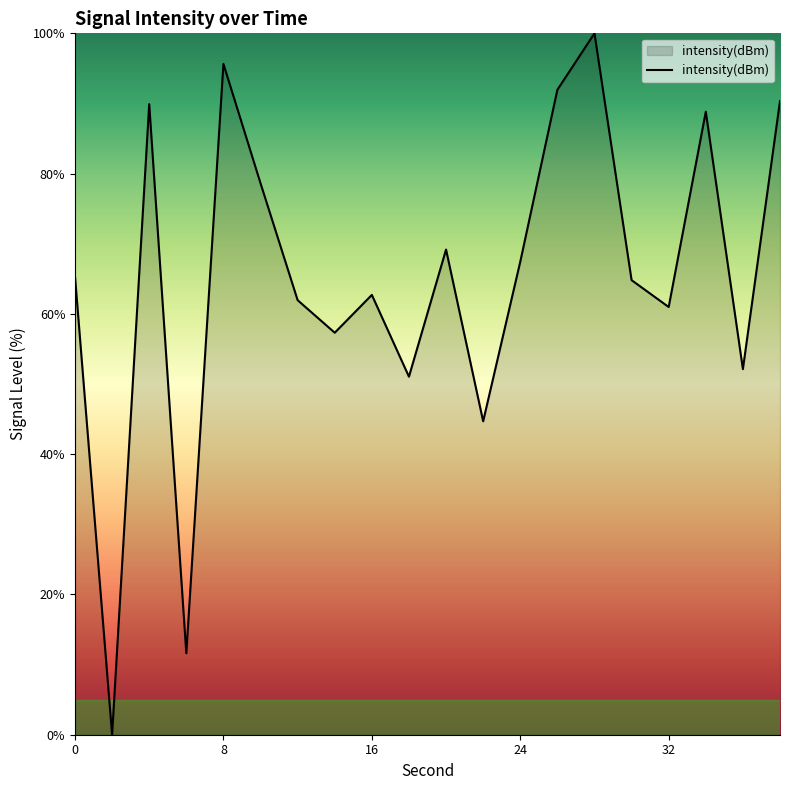

Reading right to left, extract all data points from this chart.

90.4	52.1	88.8	61.0	64.8	100.0	92.0	67.4	44.7	69.2	51.0	62.7	57.3	62.0	78.6	95.6	11.6	89.9	0.0	65.3